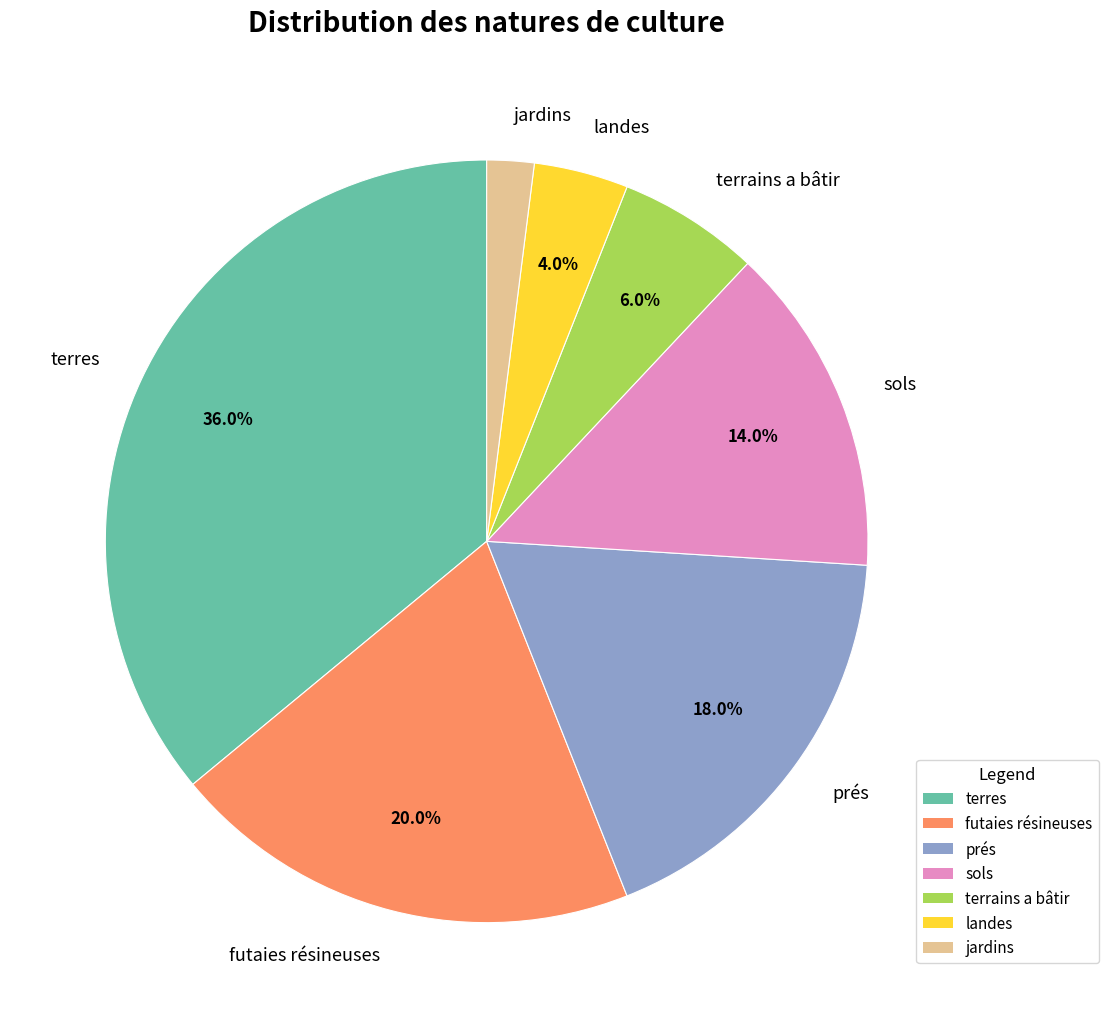

To the nearest percent, what is the difference between the largest and smallest slice percentages?

34%